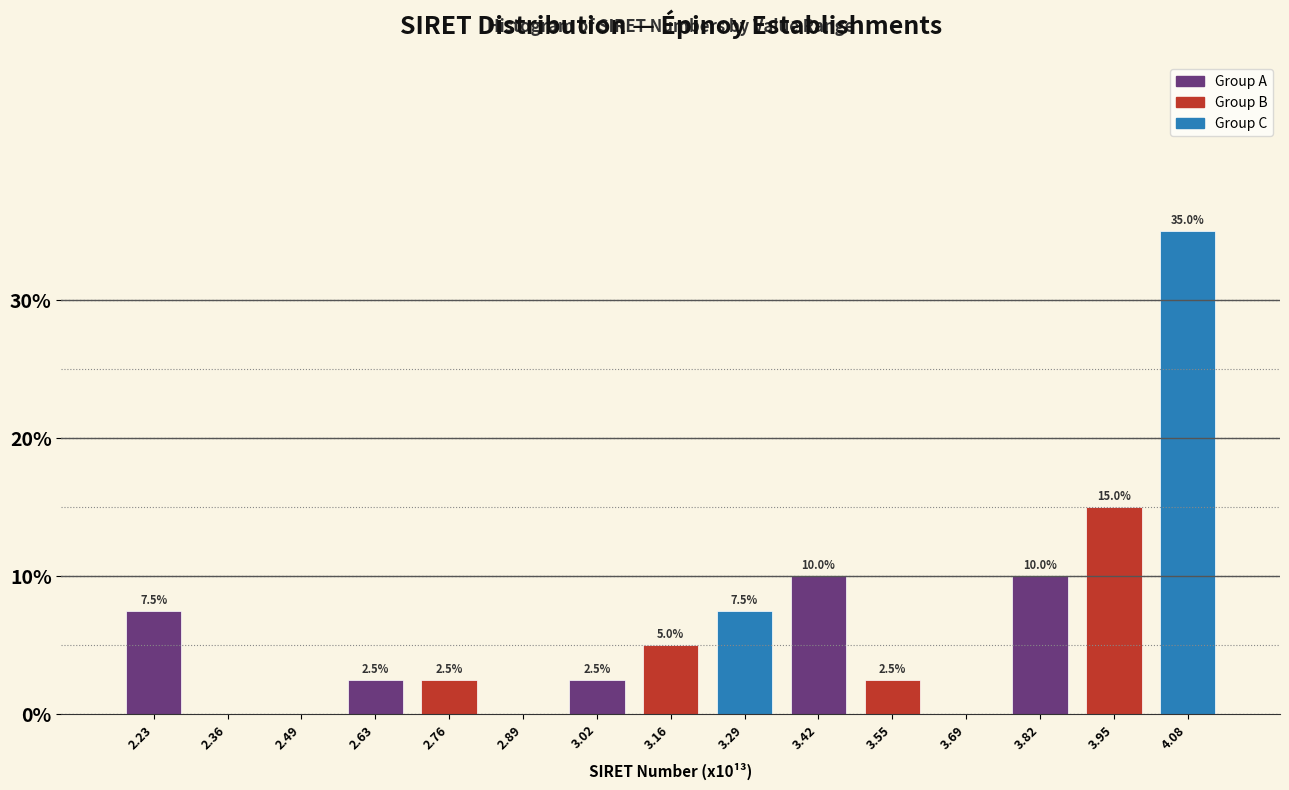

Reading right to left, extract all data points from this chart.

4.08=35.0	3.95=15.0	3.82=10.0	3.69=0.0	3.55=2.5	3.42=10.0	3.29=7.5	3.16=5.0	3.02=2.5	2.89=0.0	2.76=2.5	2.63=2.5	2.49=0.0	2.36=0.0	2.23=7.5